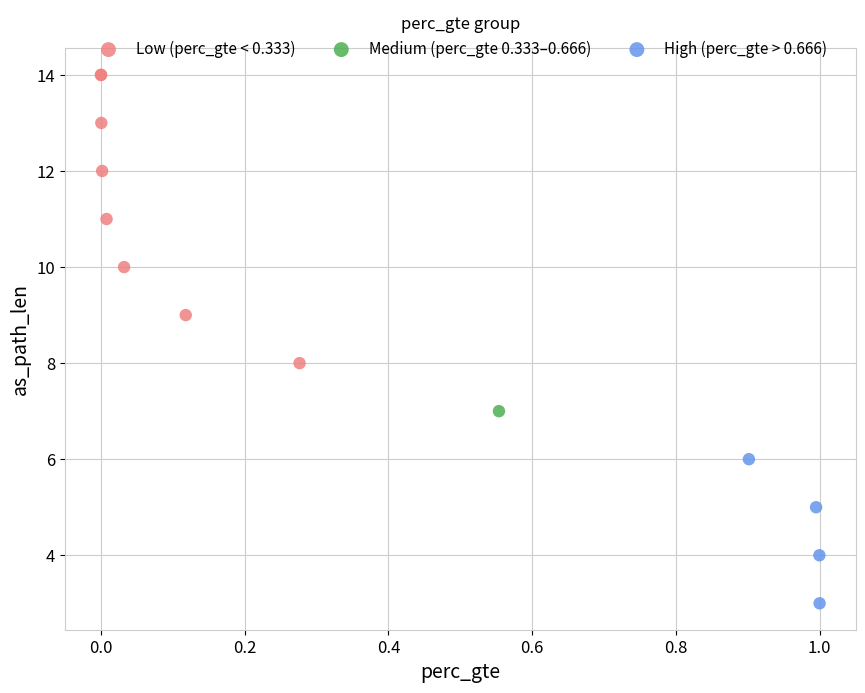

What are all the series names shown in the legend?

Low (perc_gte < 0.333), Medium (perc_gte 0.333–0.666), High (perc_gte > 0.666)